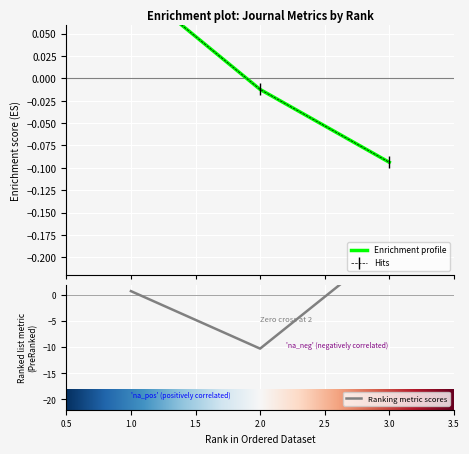

Does the chart display data point markers on the line(s)?

No